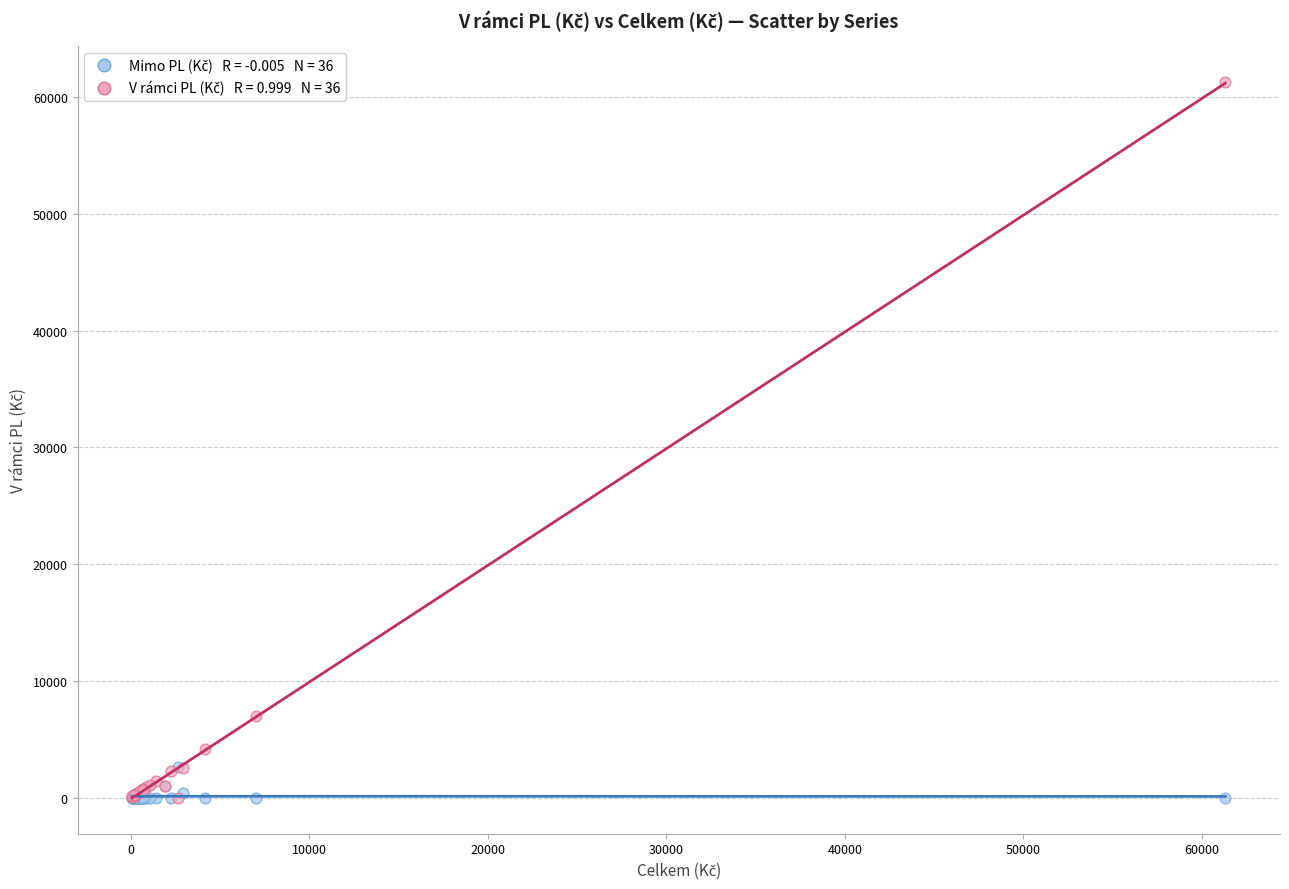

Across all series, what Y value is closest to 30654?

7002.2